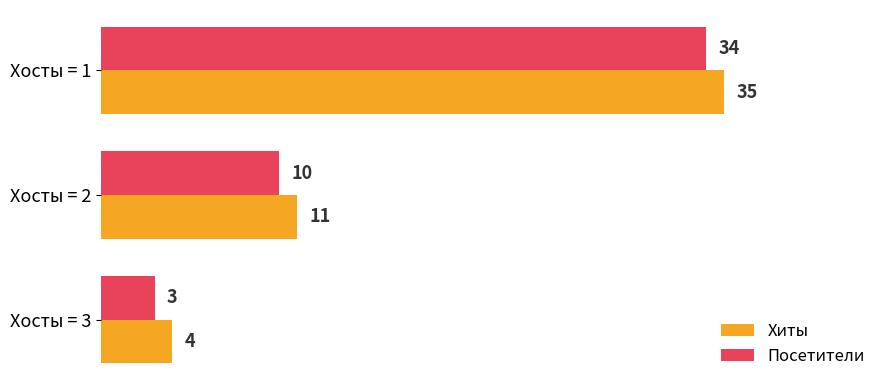

List the series in order of their overall mean, lowest first.

Посетители, Хиты